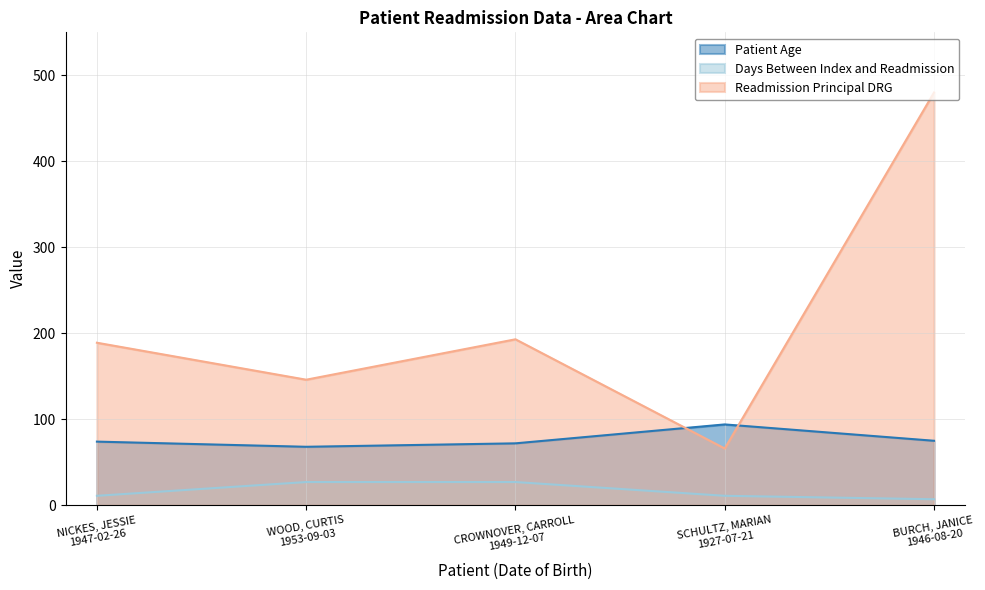

Reading right to left, list all the values displayed in this chart.

Patient Age: BURCH, JANICE
1946-08-20=75	SCHULTZ, MARIAN
1927-07-21=94	CROWNOVER, CARROLL
1949-12-07=72	WOOD, CURTIS
1953-09-03=68	NICKES, JESSIE
1947-02-26=74
Days Between Index and Readmission: BURCH, JANICE
1946-08-20=7	SCHULTZ, MARIAN
1927-07-21=11	CROWNOVER, CARROLL
1949-12-07=27	WOOD, CURTIS
1953-09-03=27	NICKES, JESSIE
1947-02-26=11
Readmission Principal DRG: BURCH, JANICE
1946-08-20=480	SCHULTZ, MARIAN
1927-07-21=66	CROWNOVER, CARROLL
1949-12-07=193	WOOD, CURTIS
1953-09-03=146	NICKES, JESSIE
1947-02-26=189